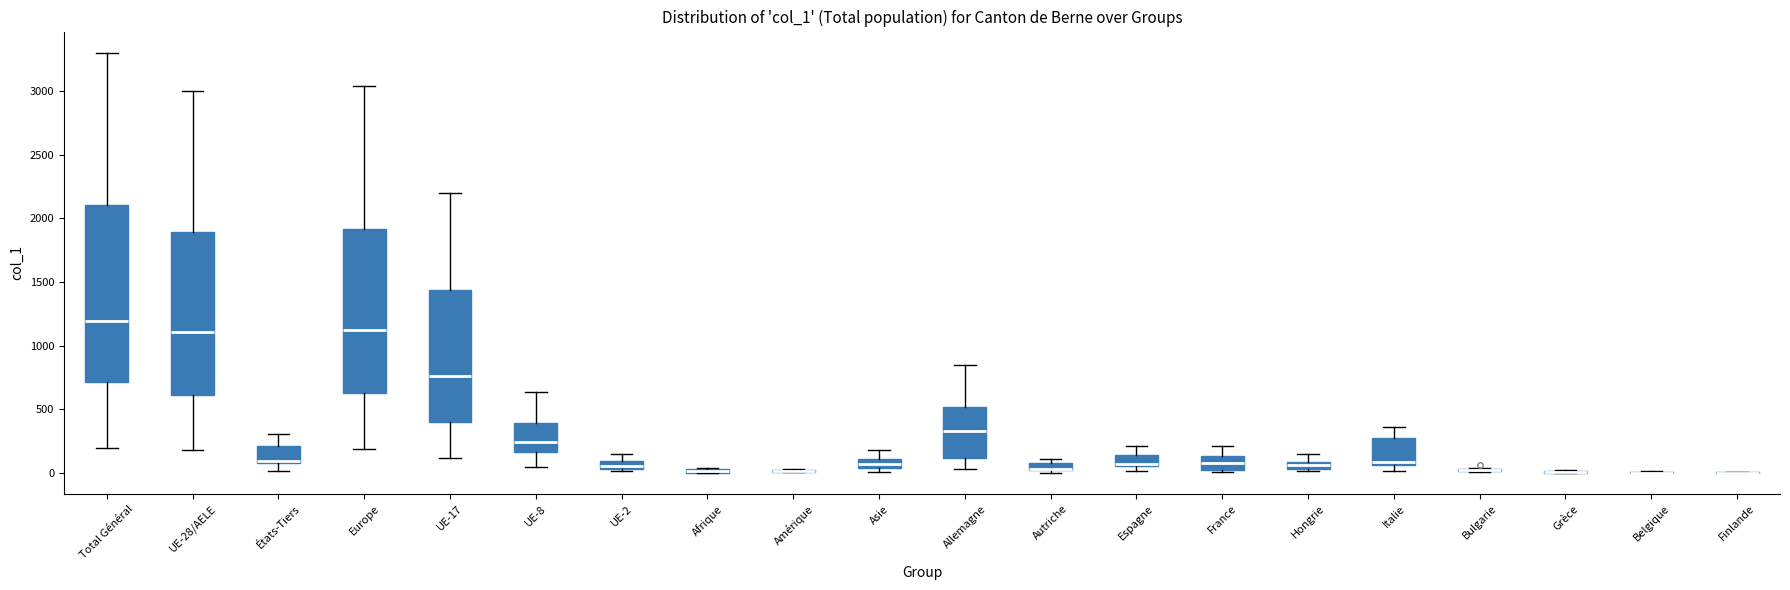

Where does the median line of the box for Total Général sit on the y-axis? The values are not printed on the chart, so give them approximately, as read against the axis.

1200